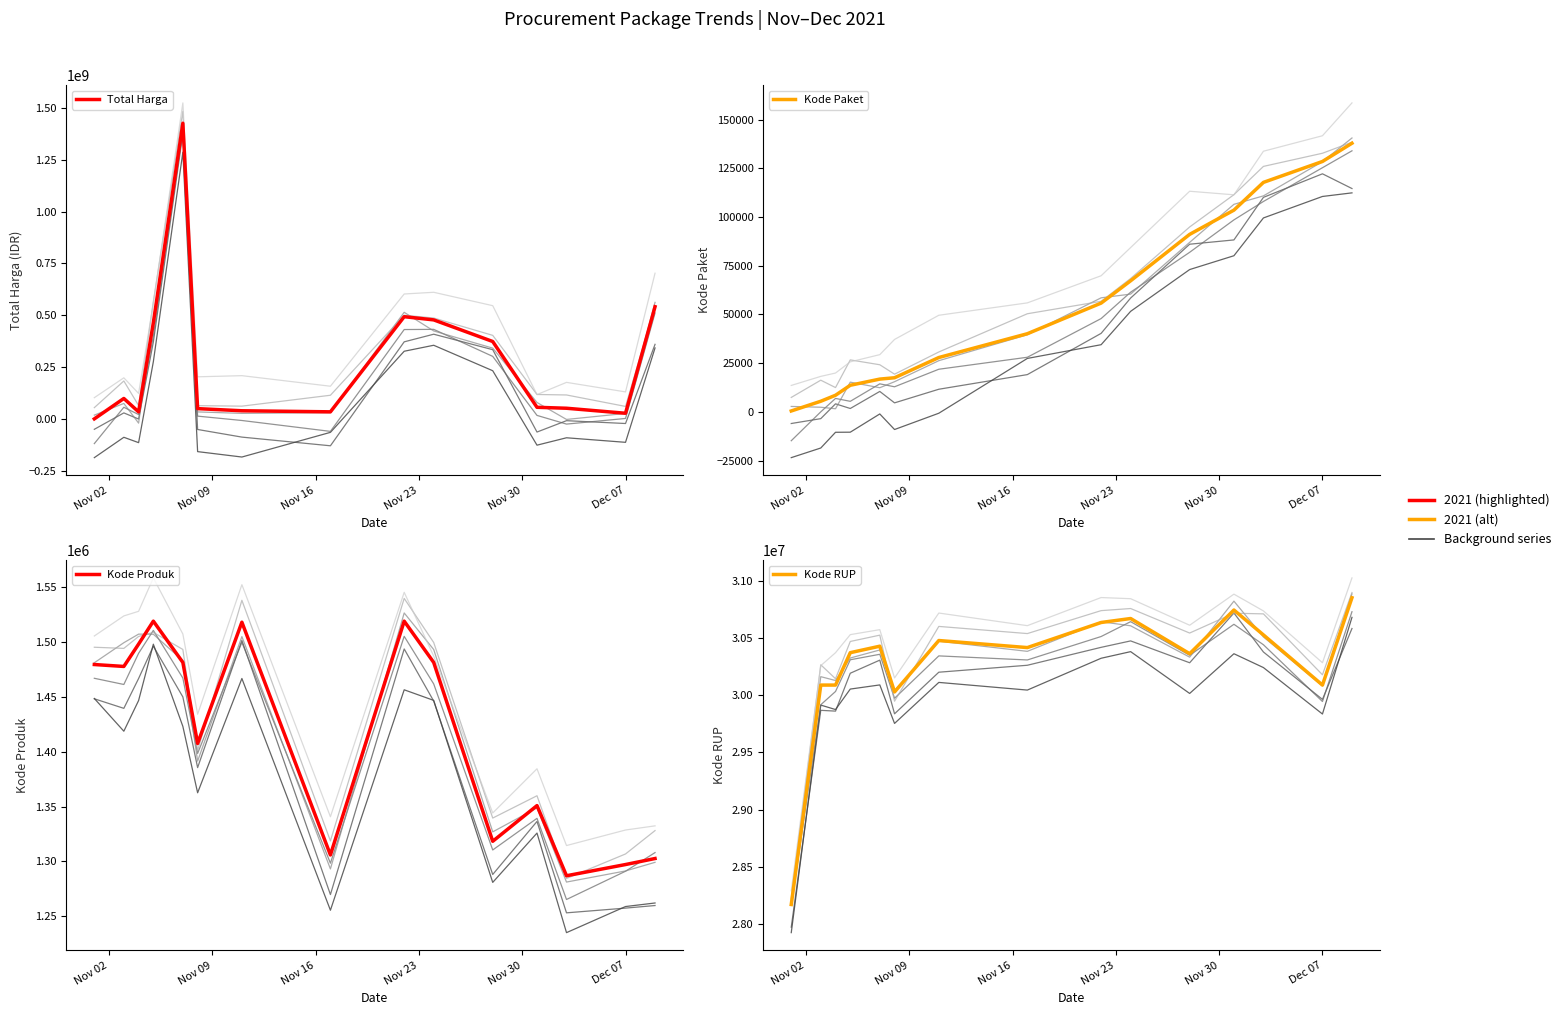

What are all the series names shown in the legend?

Total Harga, Kode Paket, Kode Produk, Kode RUP